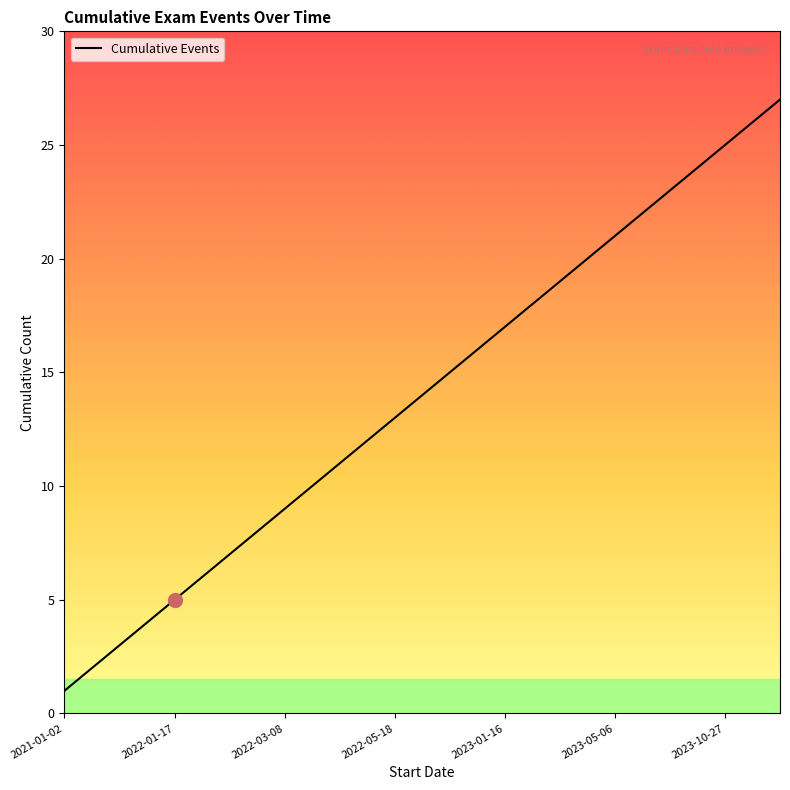

What is the greatest value displayed?

27